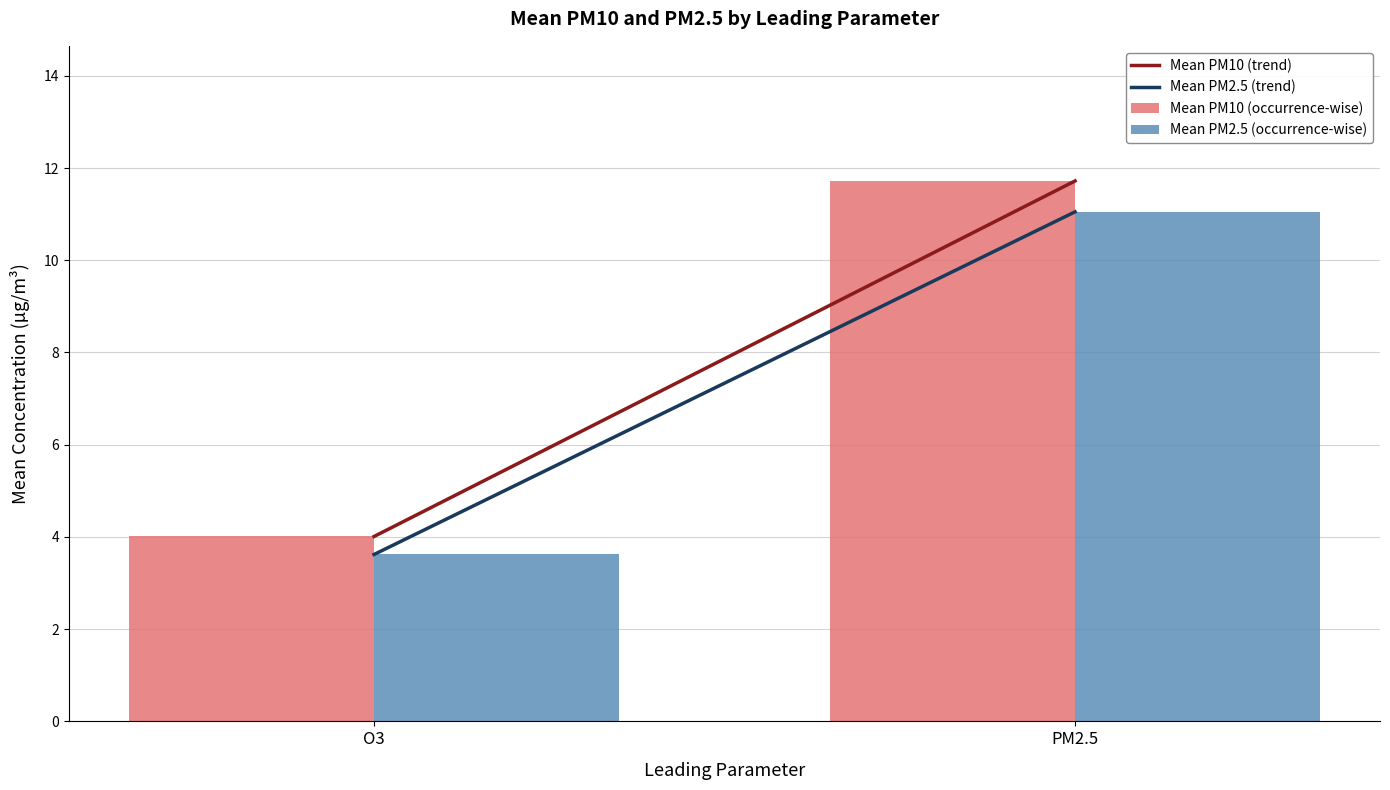

Which series has the largest range (max minus min)?

Mean PM10 (occurrence-wise)